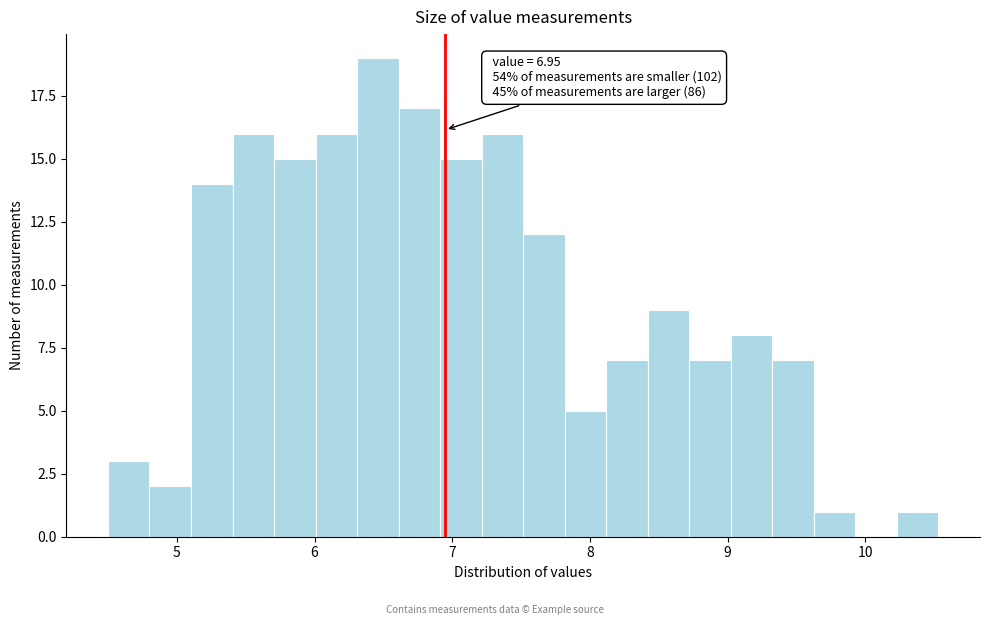

Around what value on the x-axis is the tallest bar? Give the approximate position of its centre, as read against the axis.

6.5